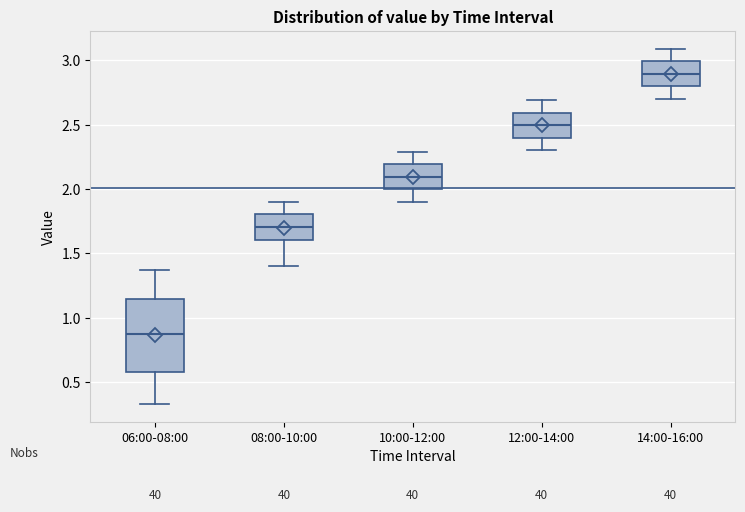

Reading left to right, transcribe this box plot: for each box, give where its median line is, the range the box spans, and where its two whiskers end, as read against the y-axis. The values are not printed on the chart, so give them approximately, as read against the axis.

06:00-08:00: median 0.85, box 0.60 to 1.15, whiskers 0.35 to 1.35
08:00-10:00: median 1.70, box 1.60 to 1.80, whiskers 1.40 to 1.90
10:00-12:00: median 2.10, box 2.00 to 2.20, whiskers 1.90 to 2.30
12:00-14:00: median 2.50, box 2.40 to 2.60, whiskers 2.30 to 2.70
14:00-16:00: median 2.90, box 2.80 to 3.00, whiskers 2.70 to 3.10